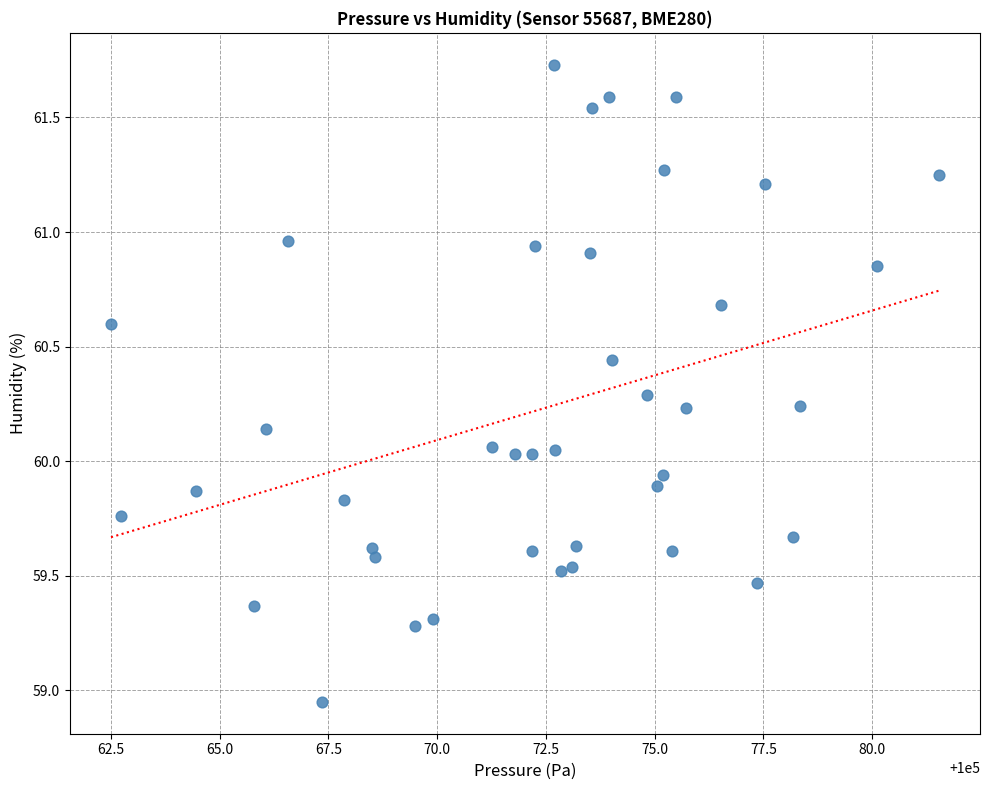

What is the range of X values (max minus min)?

19.0